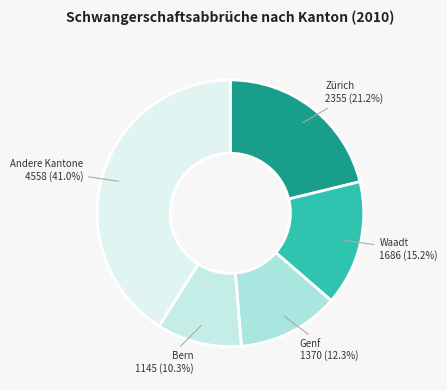

Which category has the smallest portion of the pie?

Bern